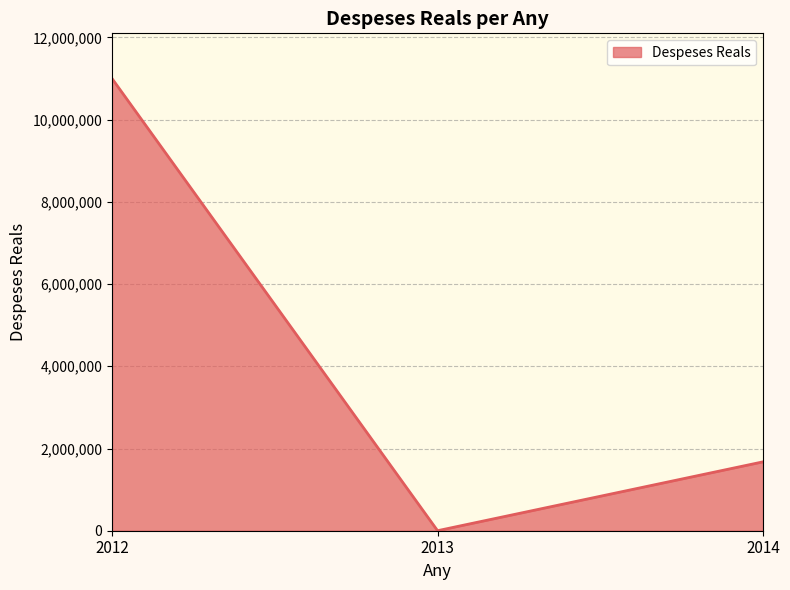

Is it true that the value at 2013 is 795.2?

True